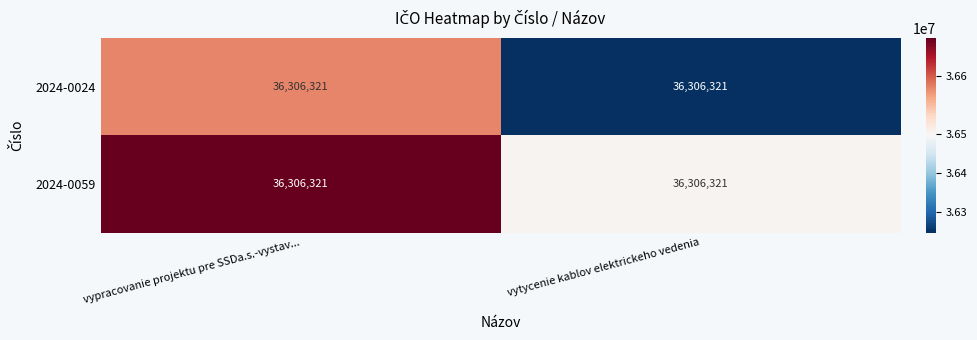

Which series changed the most between vypracovanie projektu pre SSDa.s.-vystav... and vytycenie kablov elektrickeho vedenia?

2024-0024